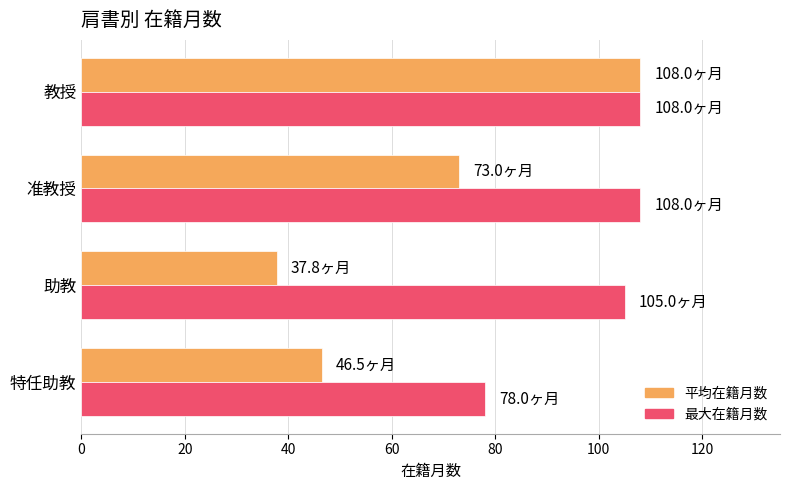

What is the average value of the 平均在籍月数 series?

66.3